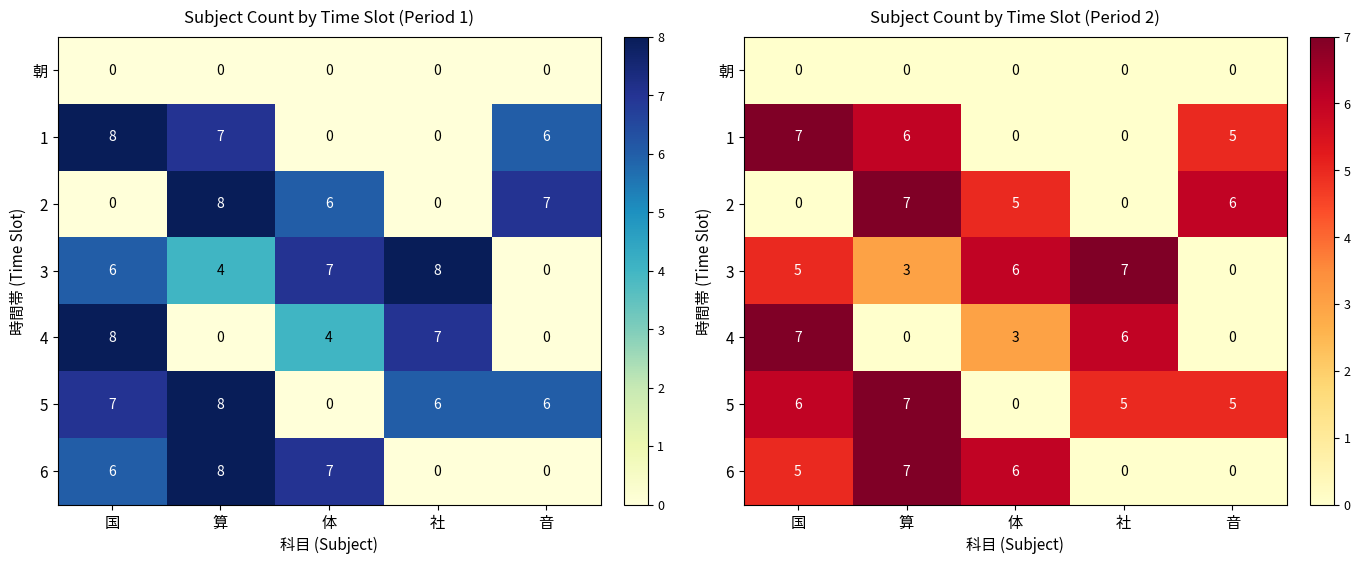

What is the difference between the maximum and minimum values in the 4 series?

7